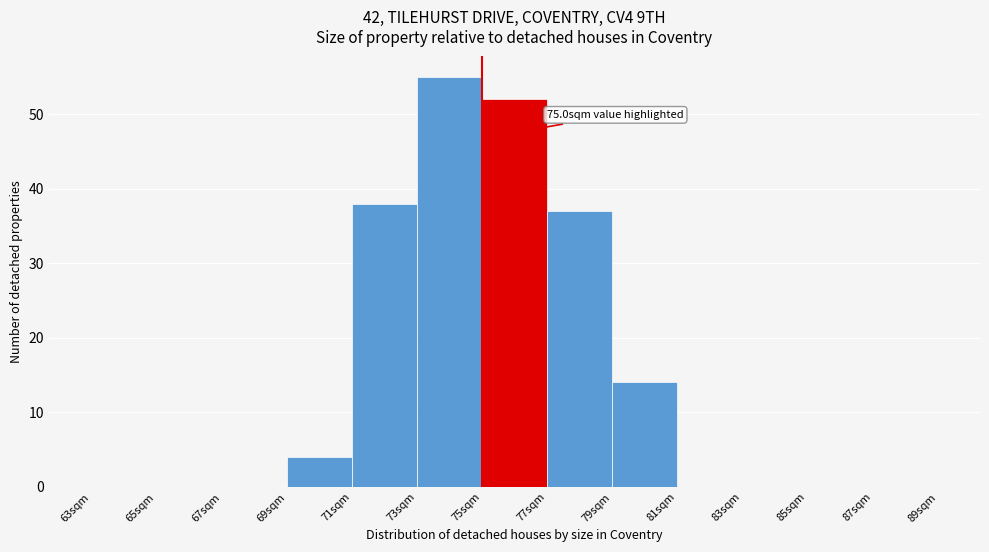

Over which range of the x-axis is the bar tallest?

73 to 75